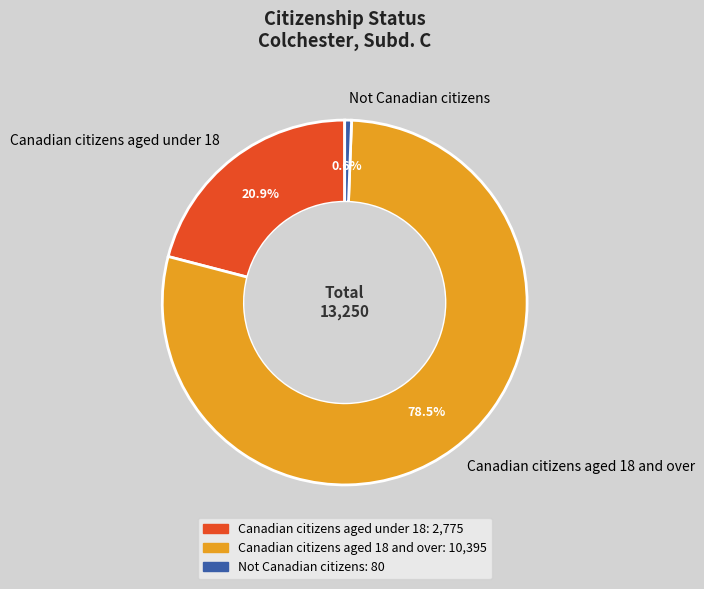

Does Canadian citizens aged under 18 represent more than half of the total?

No